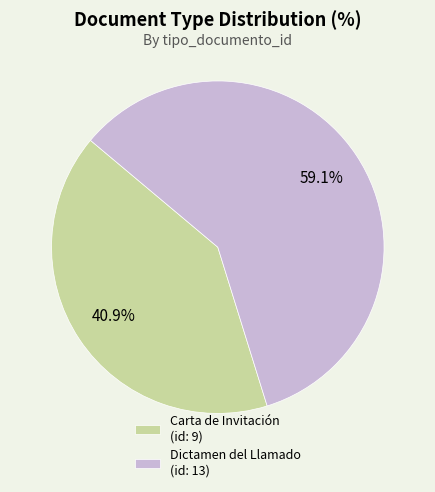

How many segments does this pie chart have?

2